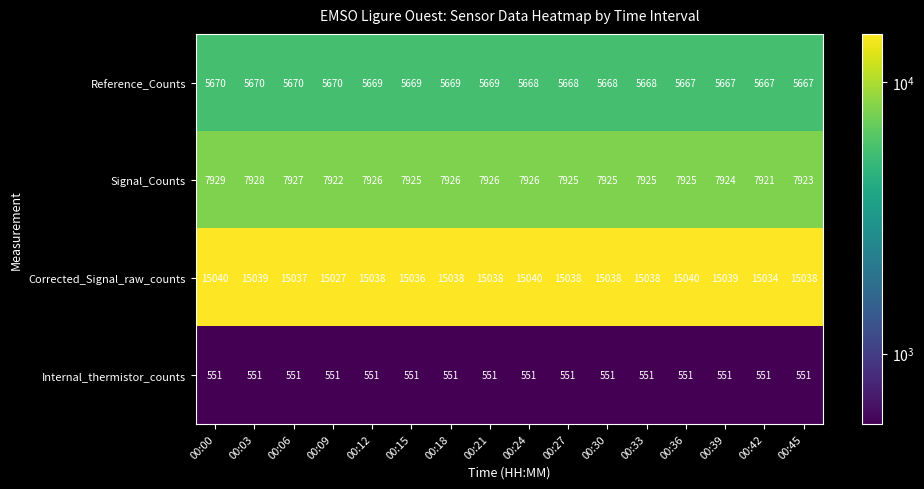

Rank the series by their maximum value, from highest to lowest.

Corrected_Signal_raw_counts, Signal_Counts, Reference_Counts, Internal_thermistor_counts